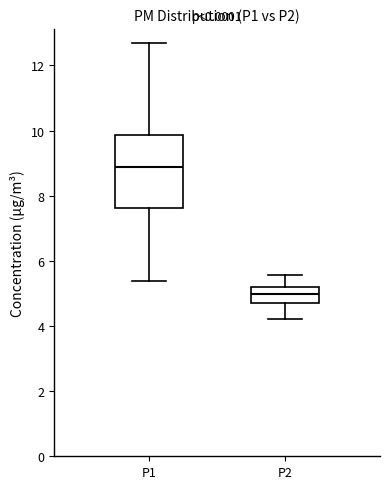

Where is the upper edge of the box for P2 on the y-axis? The values are not printed on the chart, so give them approximately, as read against the axis.

5.2